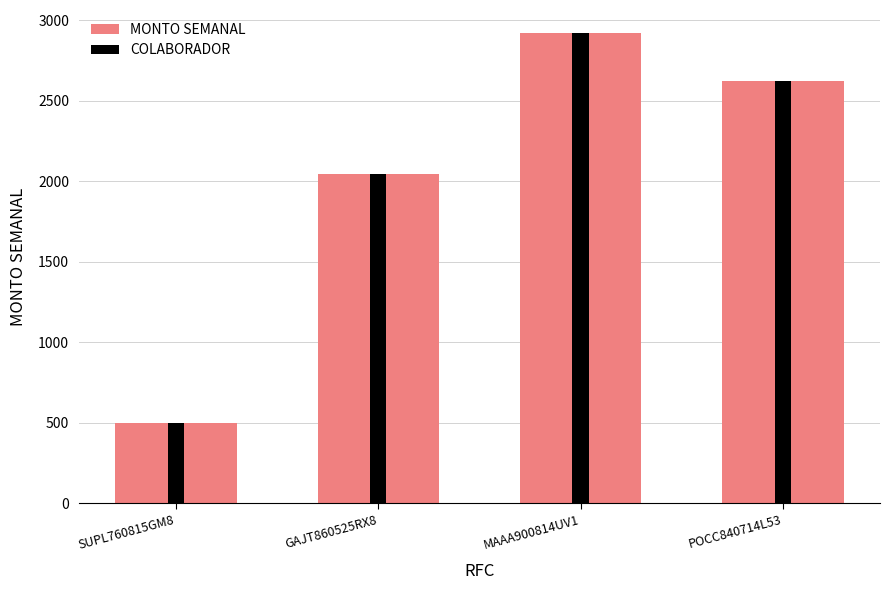

What is the sum of the values at GAJT860525RX8 and SUPL760815GM8?

2541.7